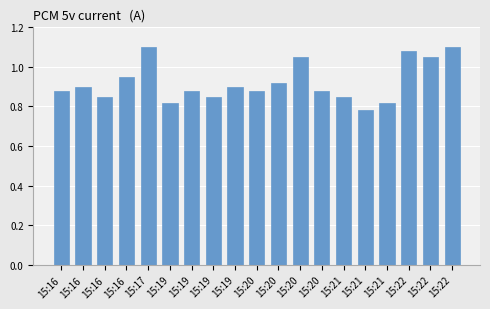

True or false: the data shows 1.1 at 15:22.

True